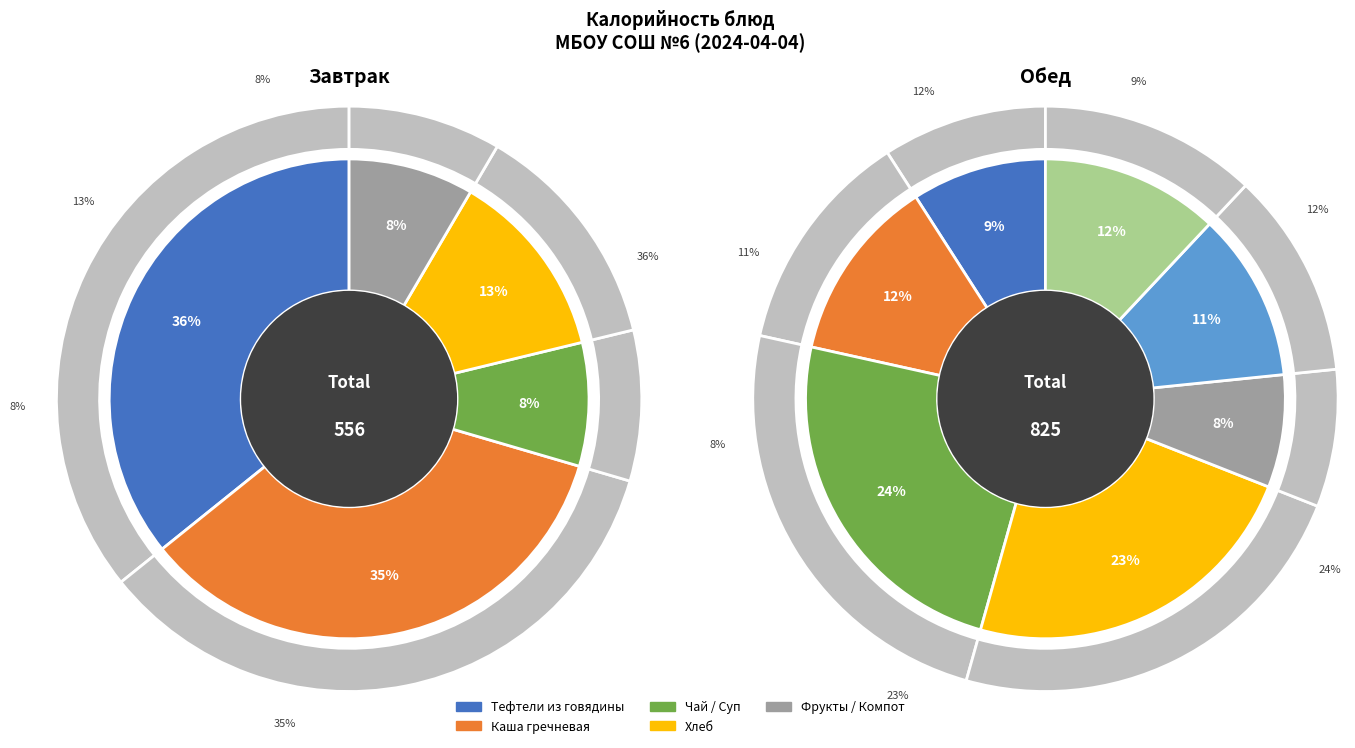

Does Тефтели из говядины (Обед) represent more than half of the total?

No